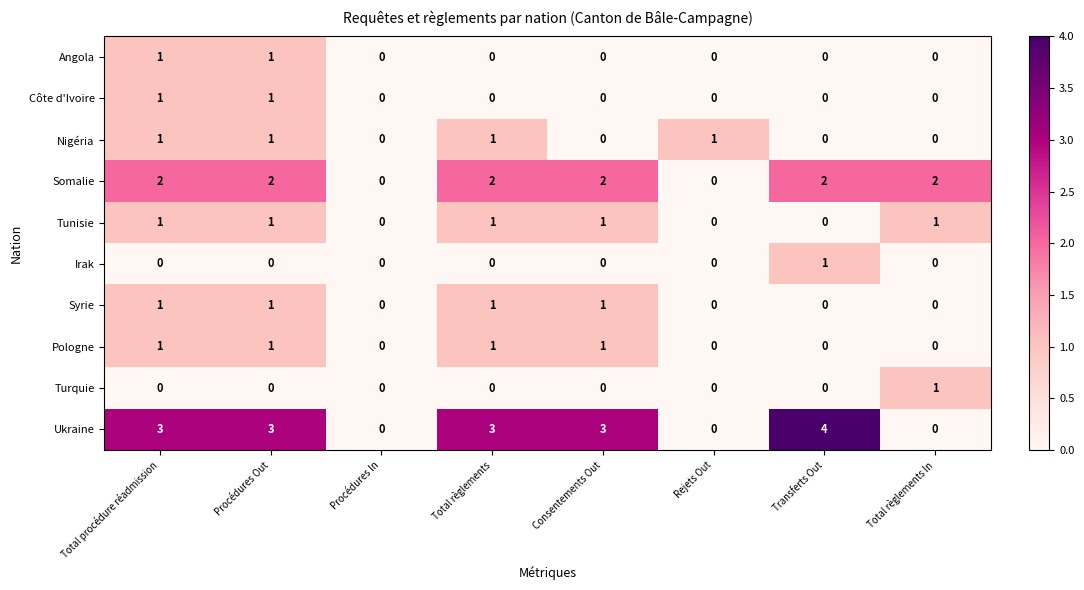

Count the number of data series in this chart.

10